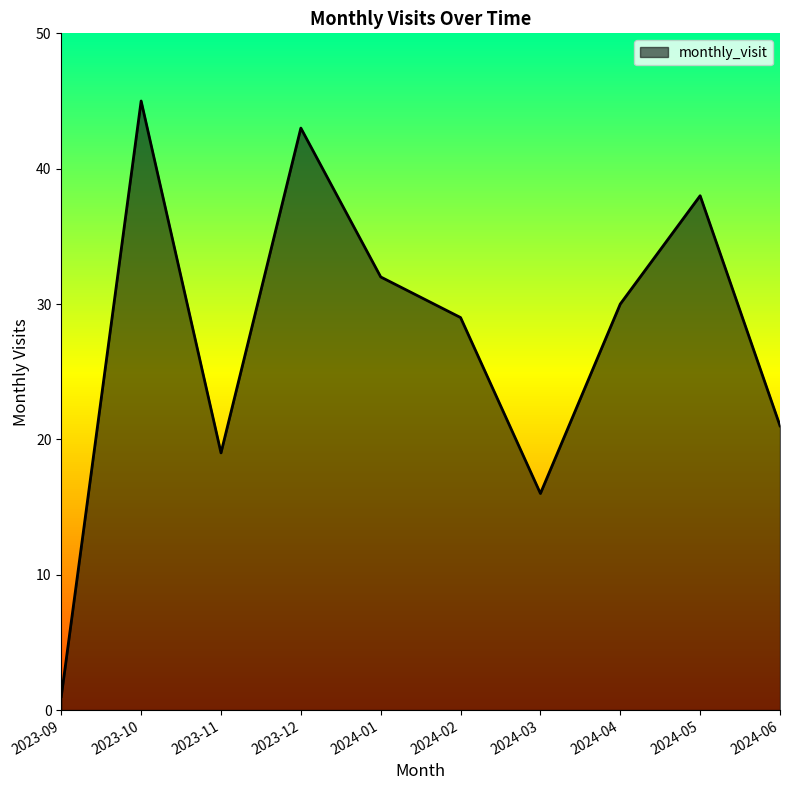

Rank the categories by value from lowest to highest.

2023-09, 2024-03, 2023-11, 2024-06, 2024-02, 2024-04, 2024-01, 2024-05, 2023-12, 2023-10